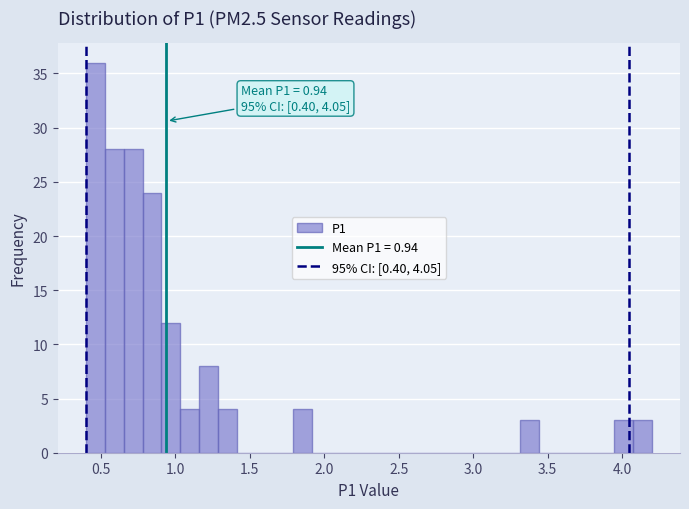

Around what value on the x-axis is the tallest bar? Give the approximate position of its centre, as read against the axis.

0.45